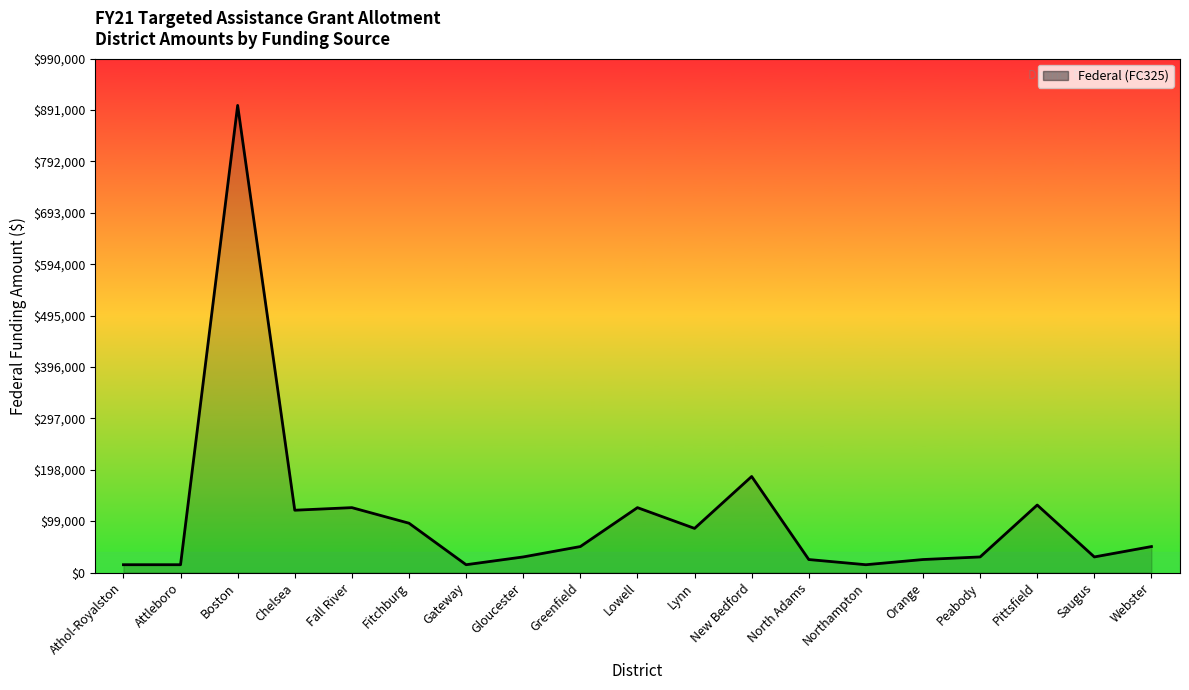

True or false: the data shows 30000 at Peabody.

True